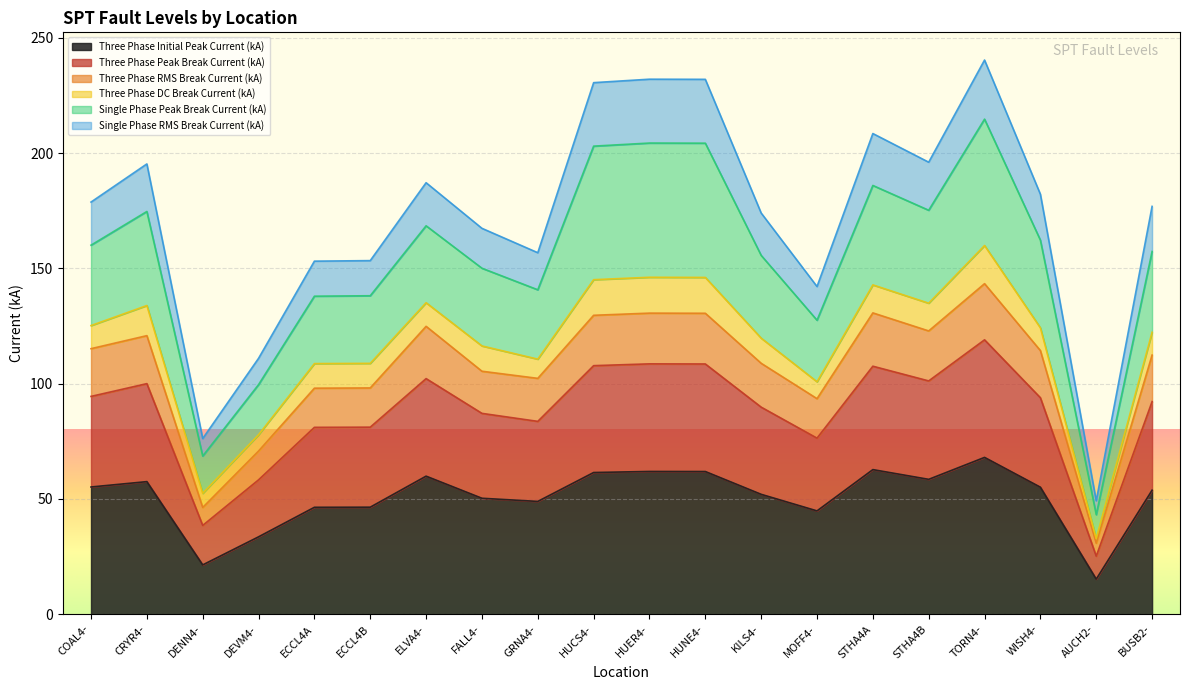

Does the chart display data point markers on the line(s)?

No